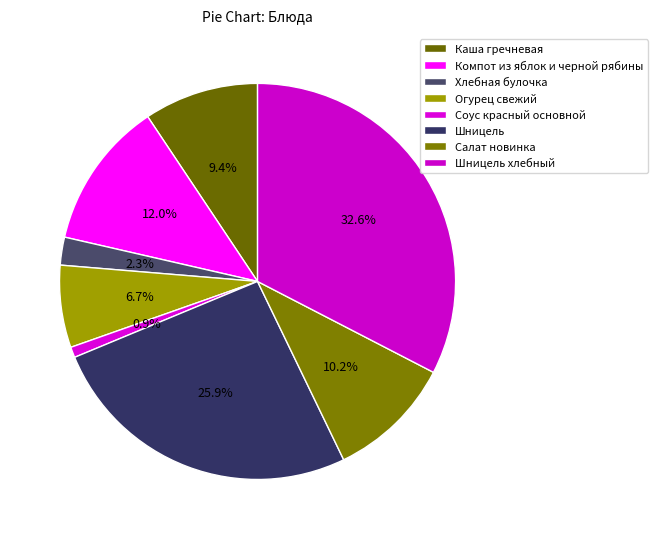

What percentage is the Огурец свежий slice, to the nearest percent?

7%